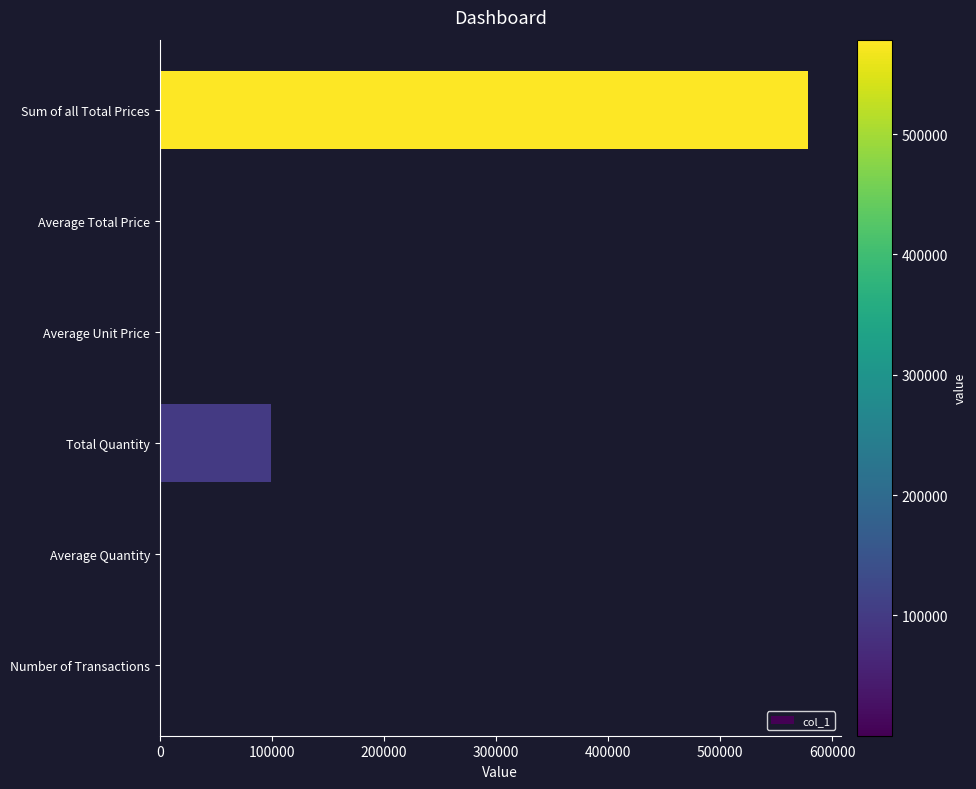

Are the bars horizontal?

Yes